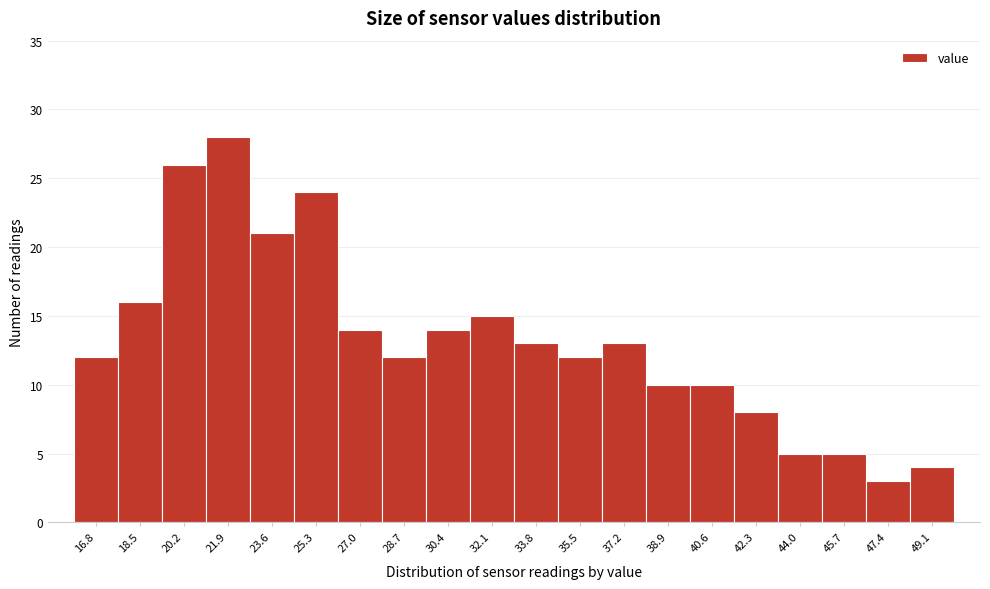

Reading left to right, transcribe this chart: for each bar, give the range it covers on the x-axis and its height. Neither the bar edges nor the heights are printed on the chart, so give them approximately, as read against the axes.

16.0 to 17.6: 12
17.6 to 19.4: 16
19.4 to 21.0: 26
21.0 to 22.8: 28
22.8 to 24.4: 21
24.4 to 26.2: 24
26.2 to 27.8: 14
27.8 to 29.6: 12
29.6 to 31.2: 14
31.2 to 33.0: 15
33.0 to 34.6: 13
34.6 to 36.4: 12
36.4 to 38.0: 13
38.0 to 39.8: 10
39.8 to 41.4: 10
41.4 to 43.2: 8
43.2 to 44.8: 5
44.8 to 46.6: 5
46.6 to 48.2: 3
48.2 to 50.0: 4